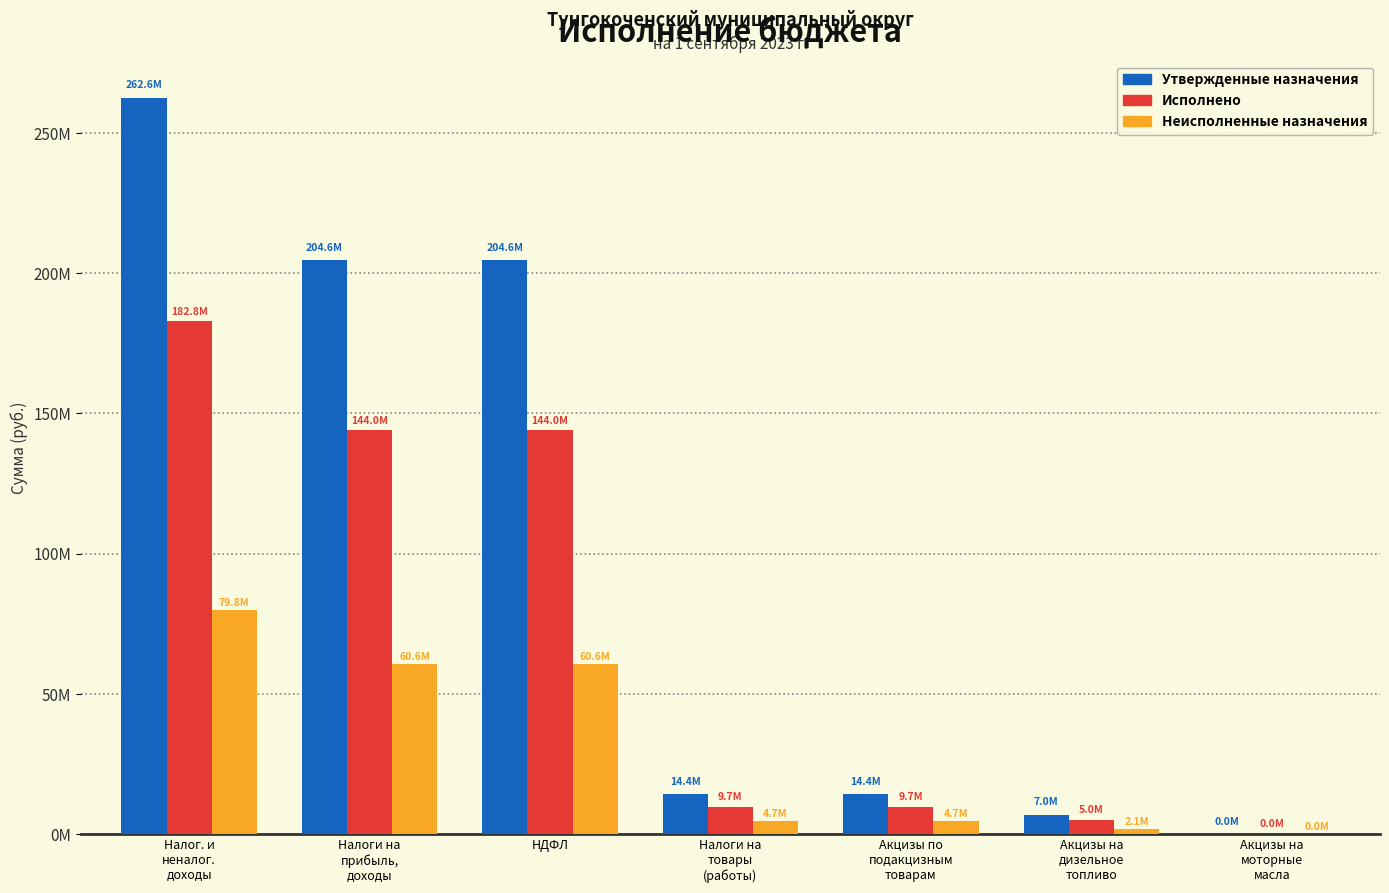

What is the sum of the Неисполненные назначения values at Акцизы на
дизельное
топливо and Акцизы по
подакцизным
товарам?

6732393.5